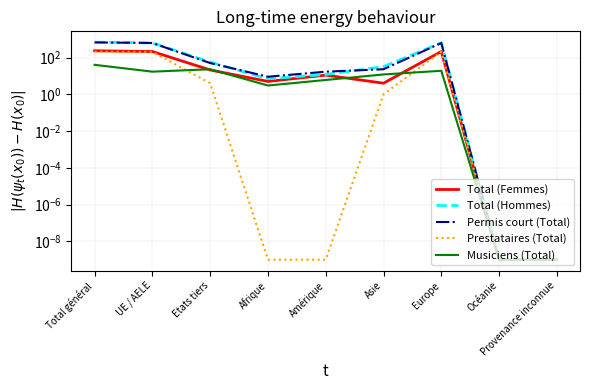

Which series changed the most between Amérique and Asie?

Total (Hommes)